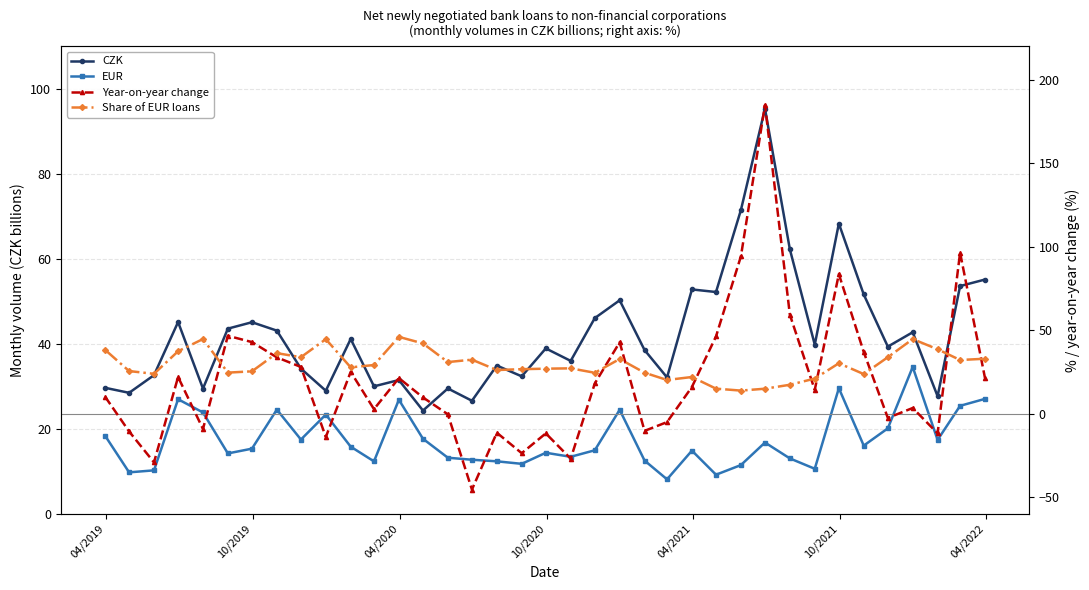

How many interior local valleys does the EUR series have?

11